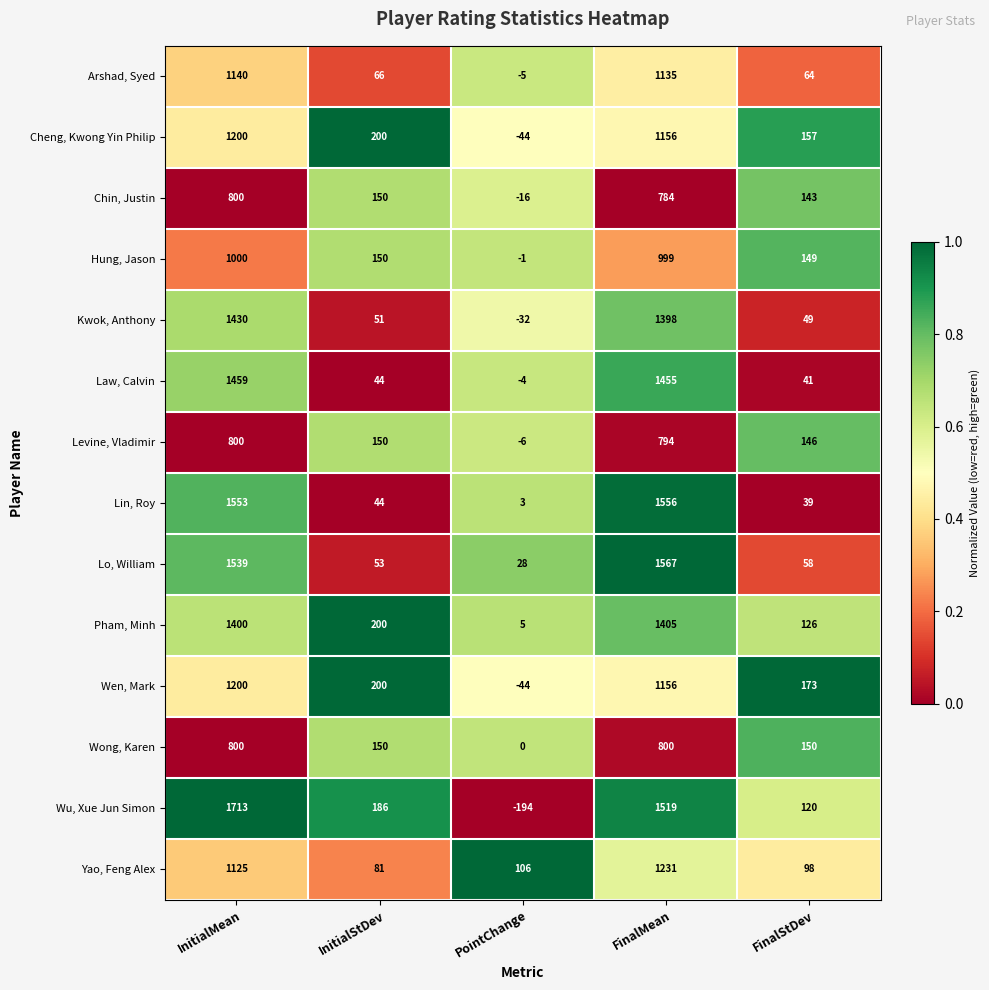

What is the maximum value shown in the chart?

1713